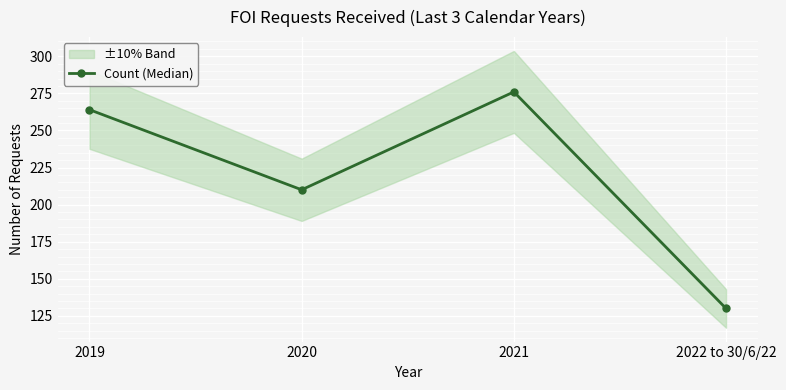

How many distinct data groups are displayed?

1